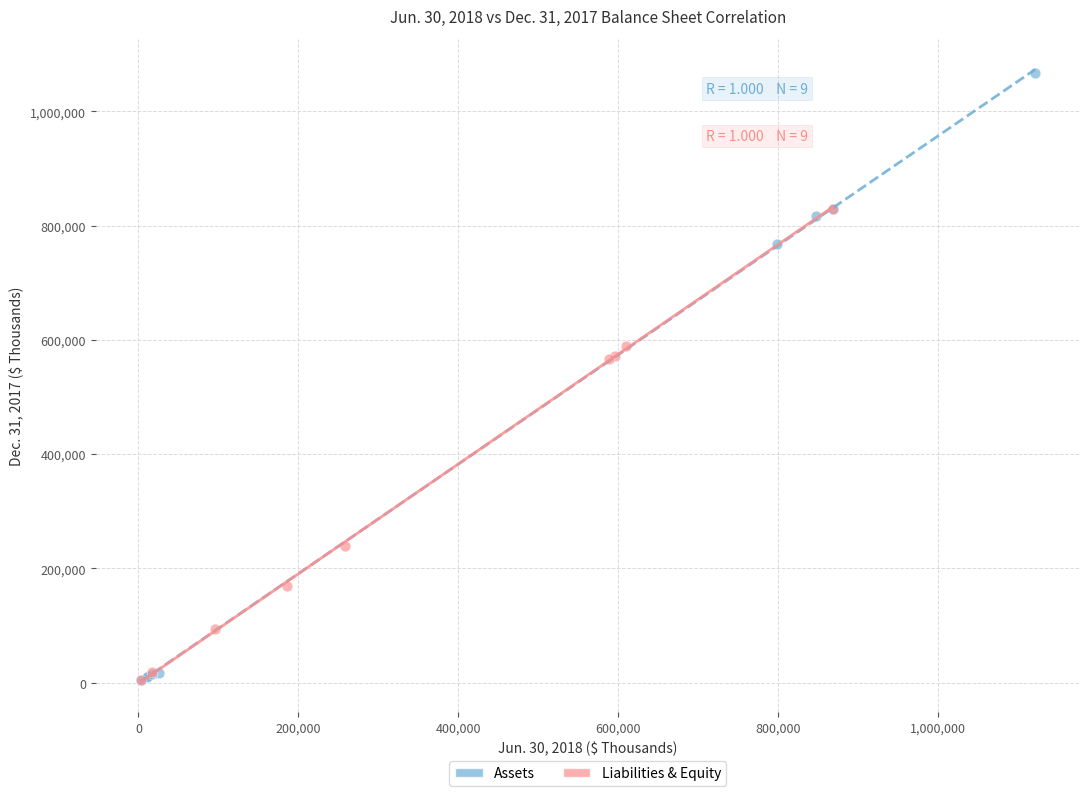

Which series has the largest Y range (max minus min)?

Assets